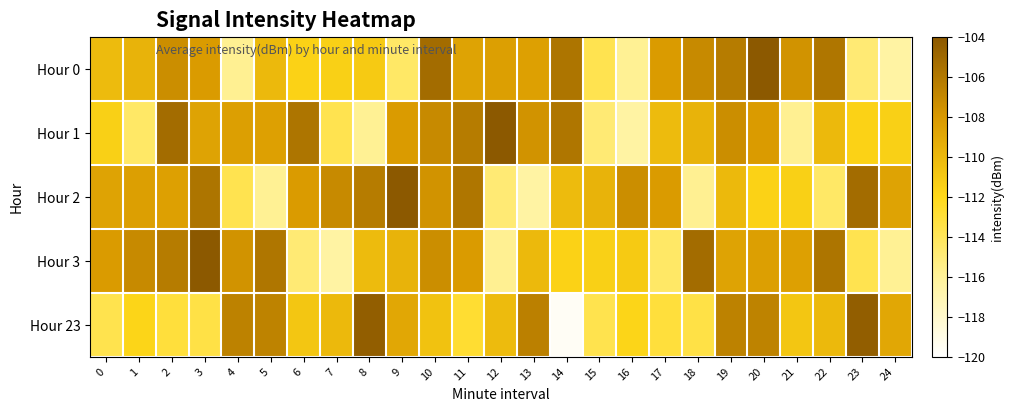

Reading right to left, transcribe all the data shown in this chart.

Hour 0: 24=-116.4	23=-114.8	22=-105.9	21=-107.7	20=-104.1	19=-106.2	18=-107.1	17=-108.2	16=-115.8	15=-113.7	14=-105.8	13=-108.5	12=-108.4	11=-108.6	10=-105.2	9=-114.4	8=-111.1	7=-111.5	6=-111.6	5=-110.0	4=-115.8	3=-108.2	2=-107.3	1=-109.7	0=-110.1
Hour 1: 24=-111.5	23=-111.6	22=-110.0	21=-115.8	20=-108.2	19=-107.3	18=-109.7	17=-110.1	16=-116.4	15=-114.8	14=-105.9	13=-107.7	12=-104.1	11=-106.2	10=-107.1	9=-108.2	8=-115.8	7=-113.7	6=-105.8	5=-108.5	4=-108.4	3=-108.6	2=-105.2	1=-114.4	0=-111.5
Hour 2: 24=-108.6	23=-105.2	22=-114.4	21=-111.5	20=-111.6	19=-110.0	18=-115.8	17=-108.2	16=-107.3	15=-109.7	14=-110.1	13=-116.4	12=-114.8	11=-105.9	10=-107.7	9=-104.1	8=-106.2	7=-107.1	6=-108.2	5=-115.8	4=-113.7	3=-105.8	2=-108.5	1=-108.4	0=-108.6
Hour 3: 24=-115.8	23=-113.7	22=-105.8	21=-108.5	20=-108.4	19=-108.6	18=-105.2	17=-114.4	16=-111.1	15=-111.5	14=-111.6	13=-110.0	12=-115.8	11=-108.2	10=-107.3	9=-109.7	8=-110.1	7=-116.4	6=-114.8	5=-105.9	4=-107.7	3=-104.1	2=-106.2	1=-107.1	0=-108.2
Hour 23: 24=-108.9	23=-104.3	22=-110.0	21=-110.9	20=-106.7	19=-106.6	18=-113.4	17=-113.1	16=-111.8	15=-113.7	14=-119.6	13=-106.5	12=-110.2	11=-112.8	10=-110.6	9=-108.9	8=-104.3	7=-110.0	6=-110.9	5=-106.7	4=-106.6	3=-113.4	2=-113.1	1=-111.8	0=-113.7